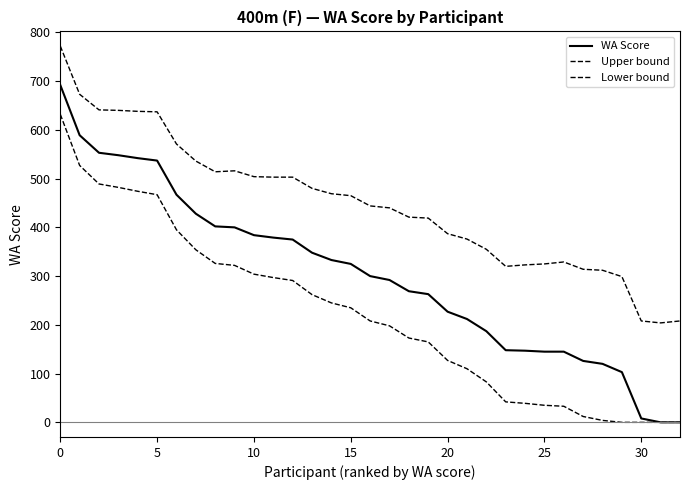

How many lines are shown in the chart?

3